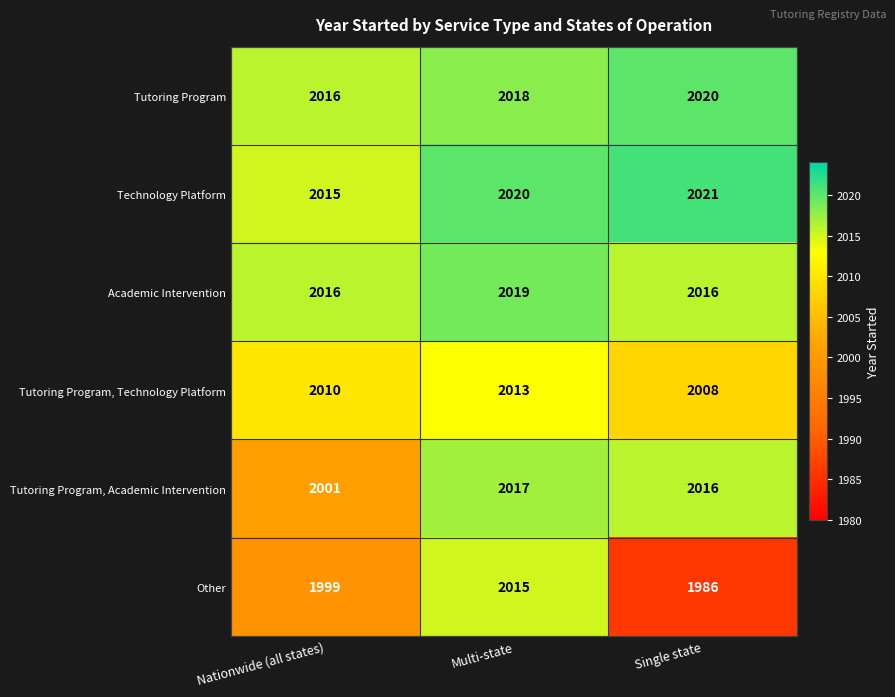

Reading left to right, transcribe all the data shown in this chart.

Tutoring Program: Nationwide (all states)=2016	Multi-state=2018	Single state=2020
Technology Platform: Nationwide (all states)=2015	Multi-state=2020	Single state=2021
Academic Intervention: Nationwide (all states)=2016	Multi-state=2019	Single state=2016
Tutoring Program, Technology Platform: Nationwide (all states)=2010	Multi-state=2013	Single state=2008
Tutoring Program, Academic Intervention: Nationwide (all states)=2001	Multi-state=2017	Single state=2016
Other: Nationwide (all states)=1999	Multi-state=2015	Single state=1986